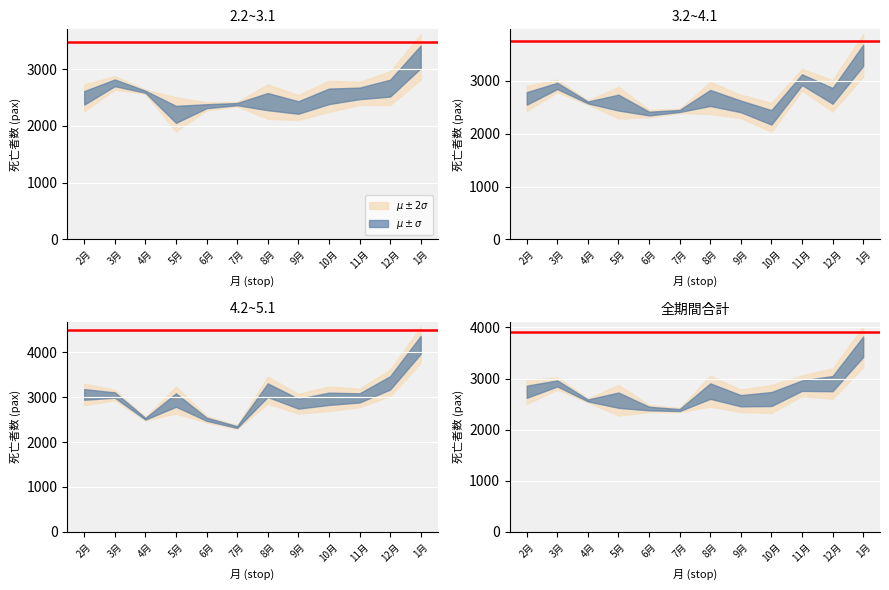

Which has a higher value, 7月 or 4月?

4月